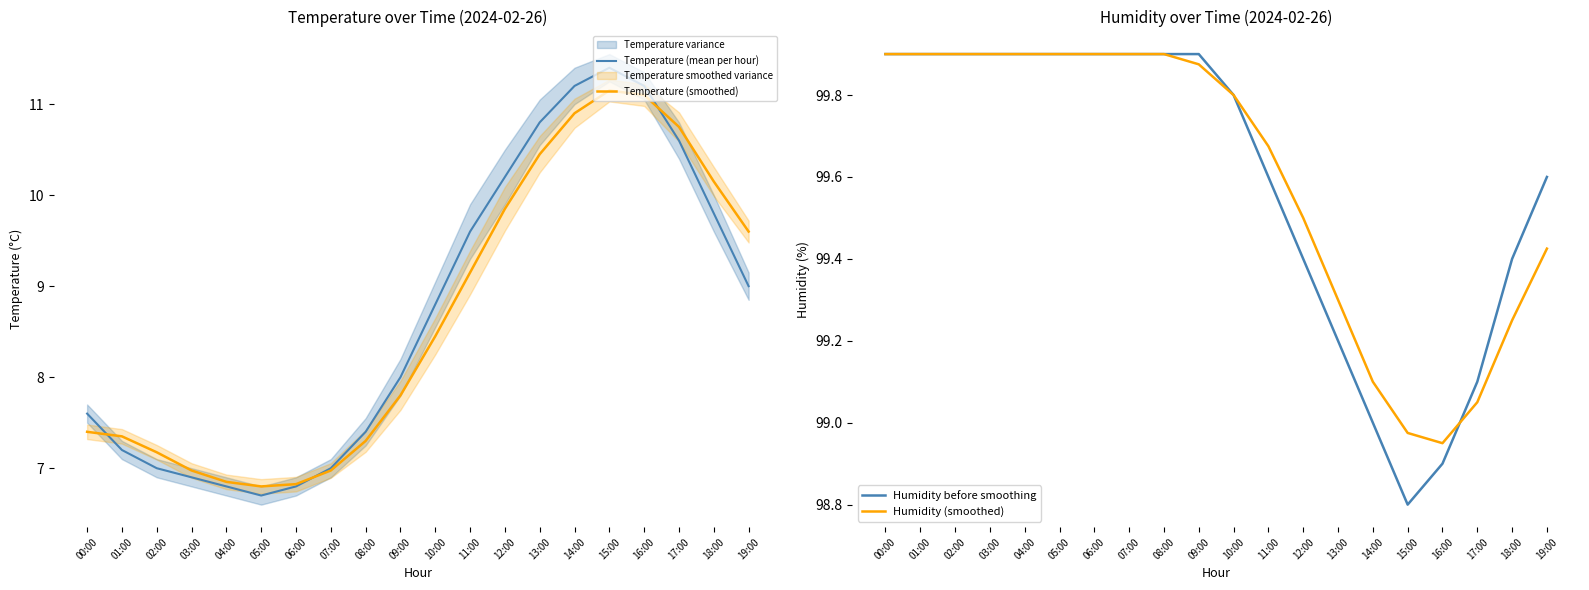

What is the difference between the maximum and second lowest values in the Humidity before smoothing series?

1.0